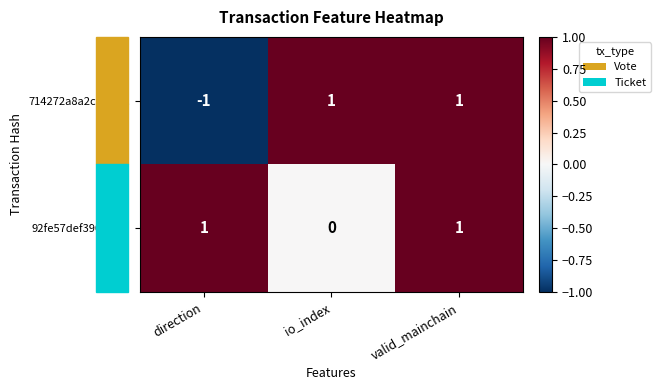

What is the greatest value displayed?

1